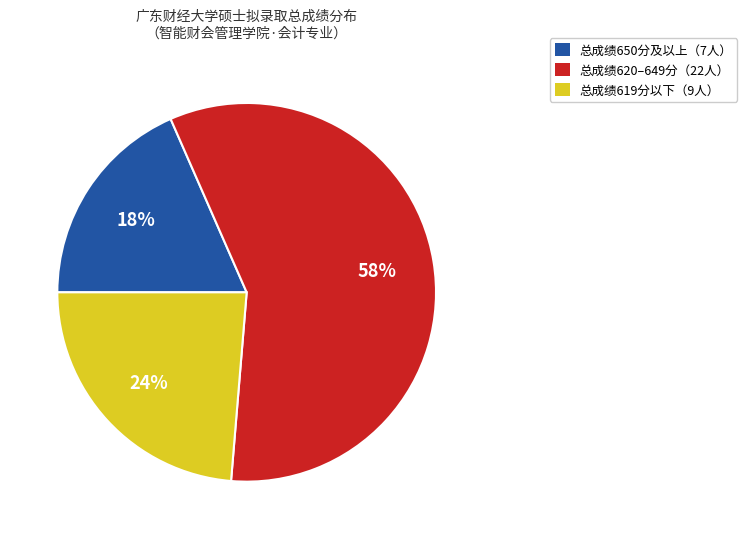

The 总成绩650分及以上（7人） slice represents 18% of the pie. True or false?

True